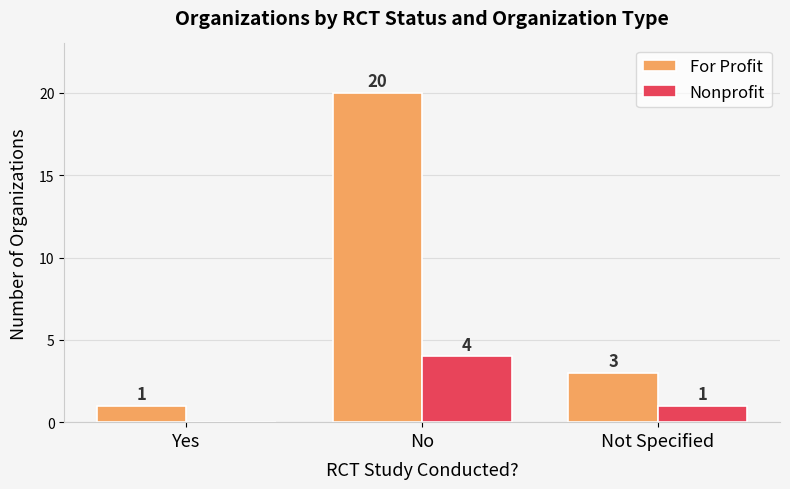

Are the bars horizontal?

No